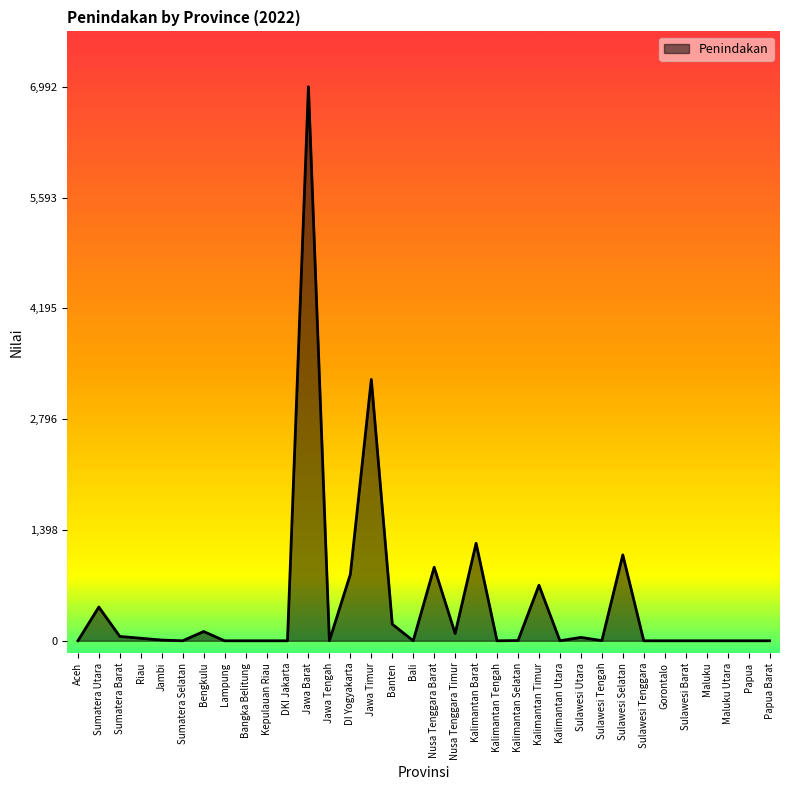

At which category does the data reach its first local peak?

Sumatera Utara